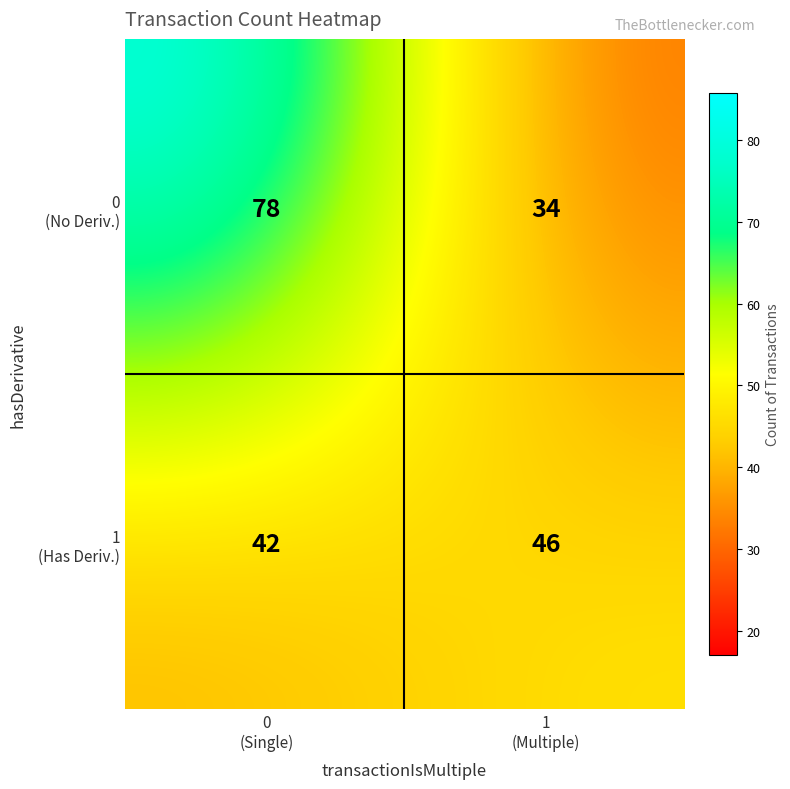

What is the greatest value displayed?

78